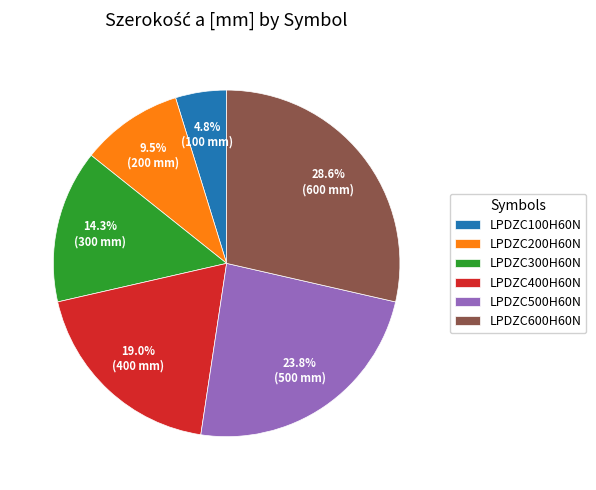

What portion of the pie excludes LPDZC300H60N?

85.7%